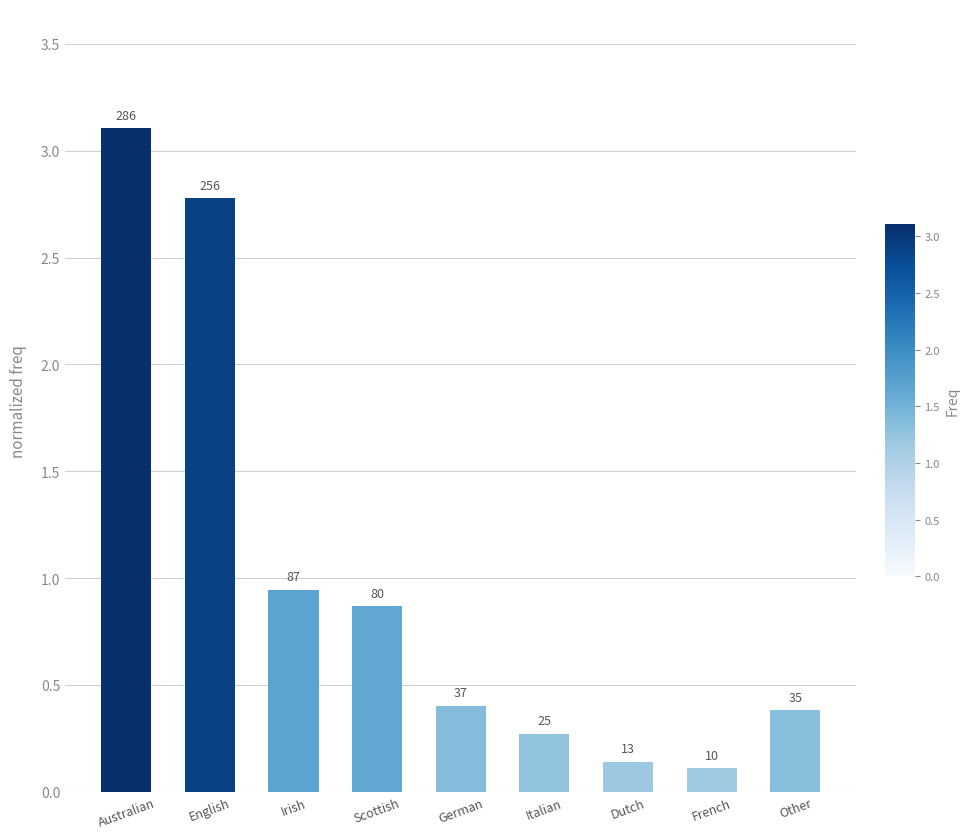

Rank the categories by value from highest to lowest.

Australian, English, Irish, Scottish, German, Other, Italian, Dutch, French